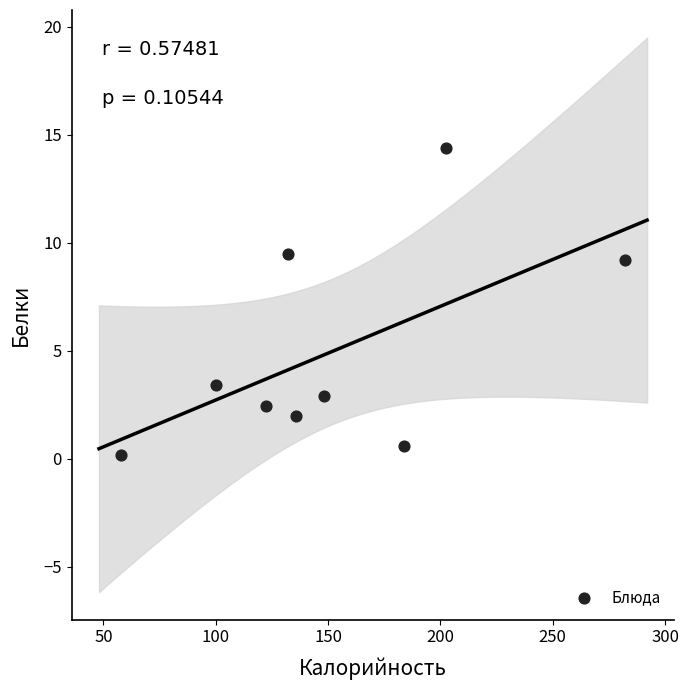

What Y value in the scatter plot is closest to 7?

9.2